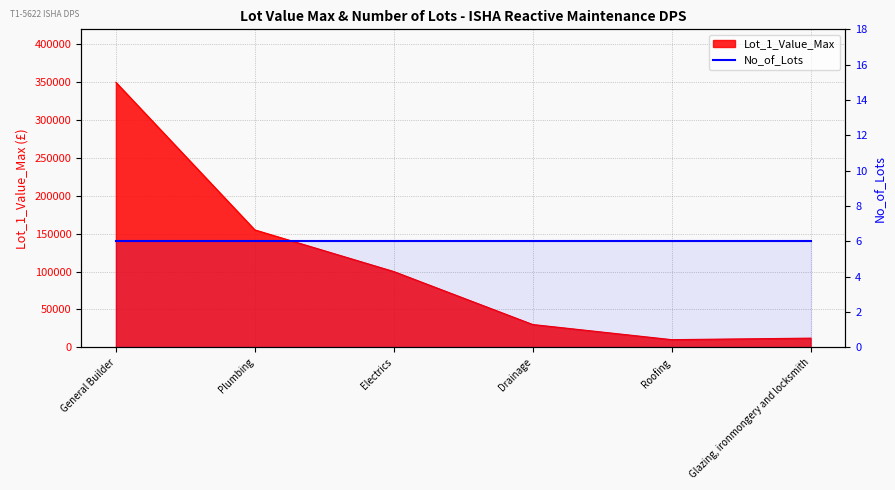

What is the average value?

109500